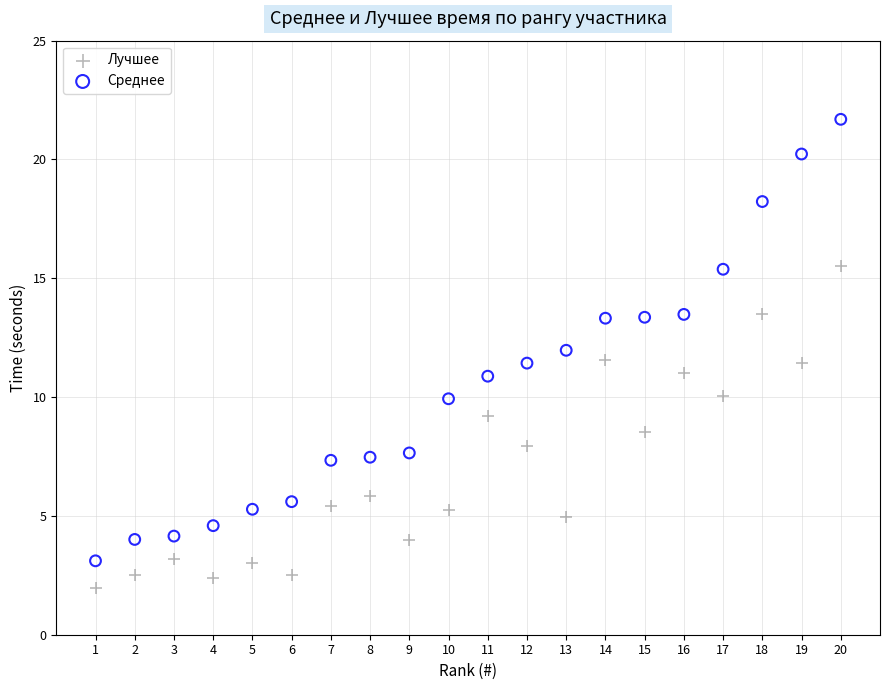

What are all the series names shown in the legend?

Лучшее, Среднее